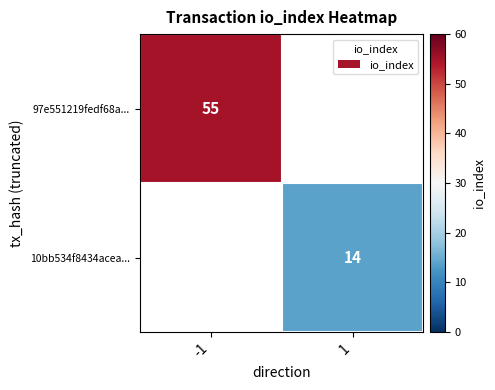

Between 1 and -1, which is larger?

-1